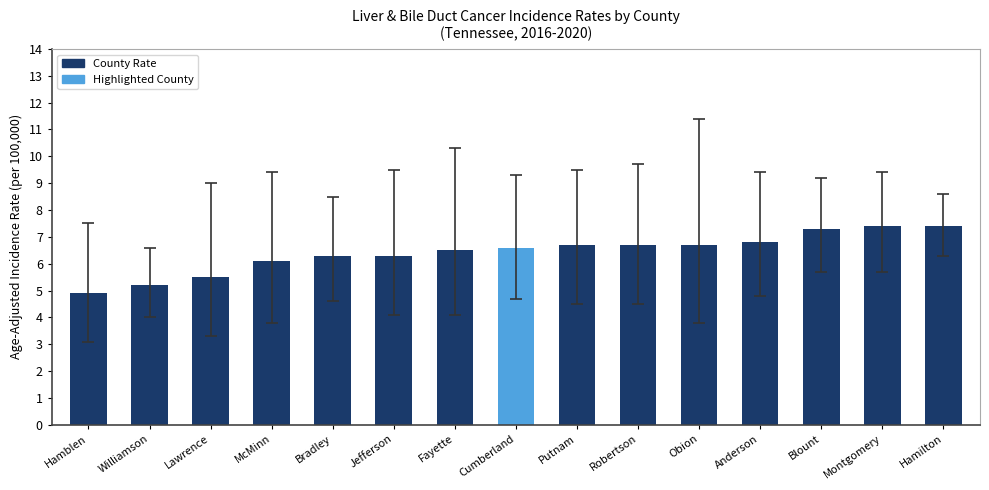

What is the value of the 11th bar from the left?

6.7